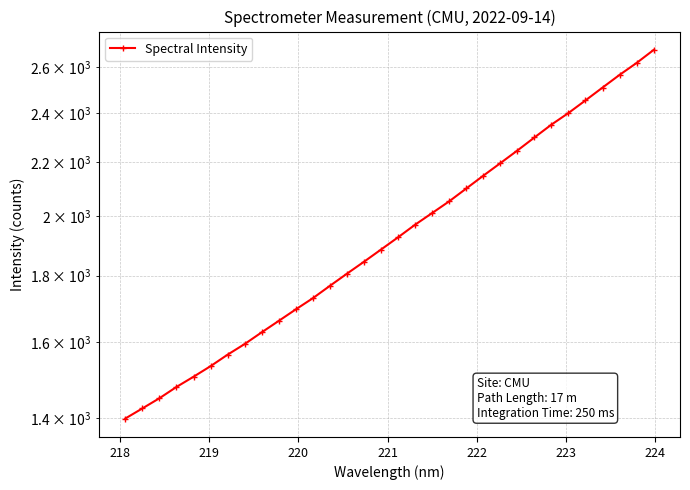

What is the difference between the maximum and minimum values?

1282.9